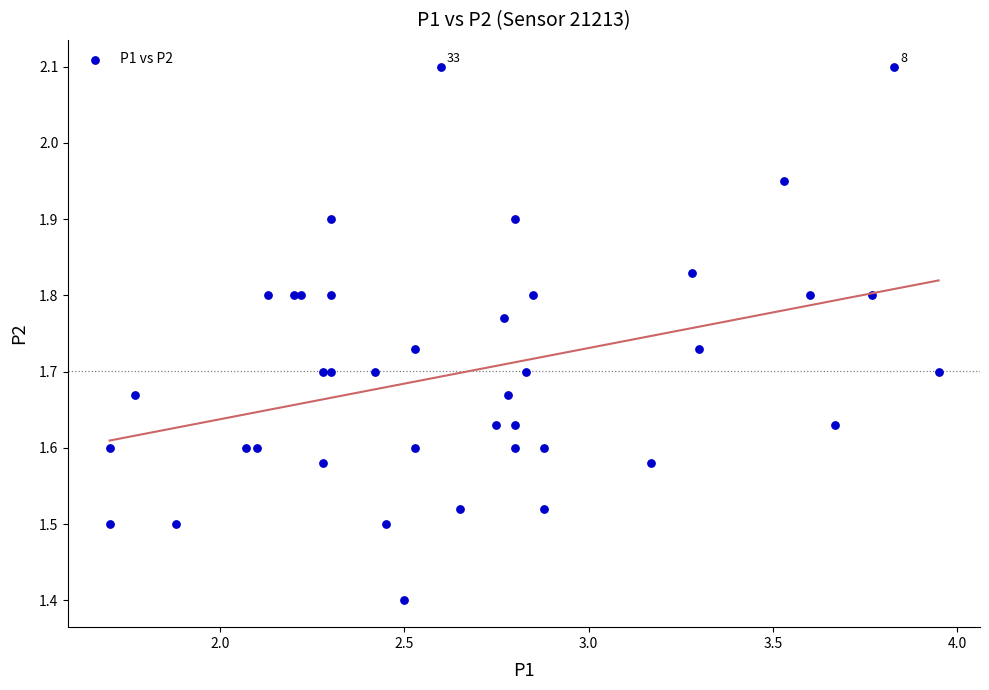

What Y value in the scatter plot is closest to 1?

1.4